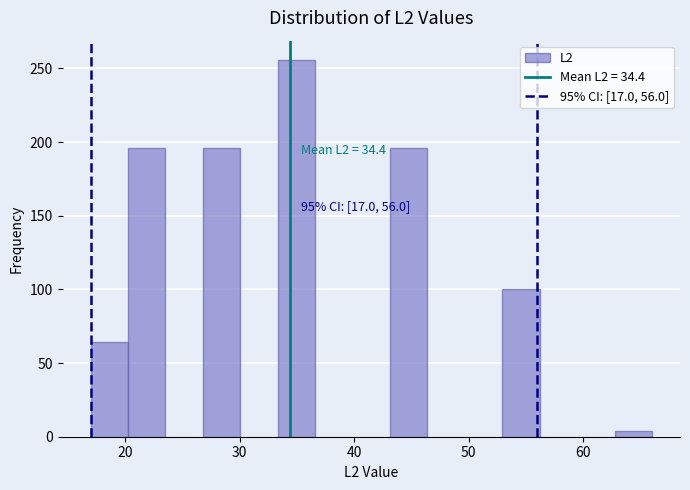

Around what value on the x-axis is the tallest bar? Give the approximate position of its centre, as read against the axis.

35